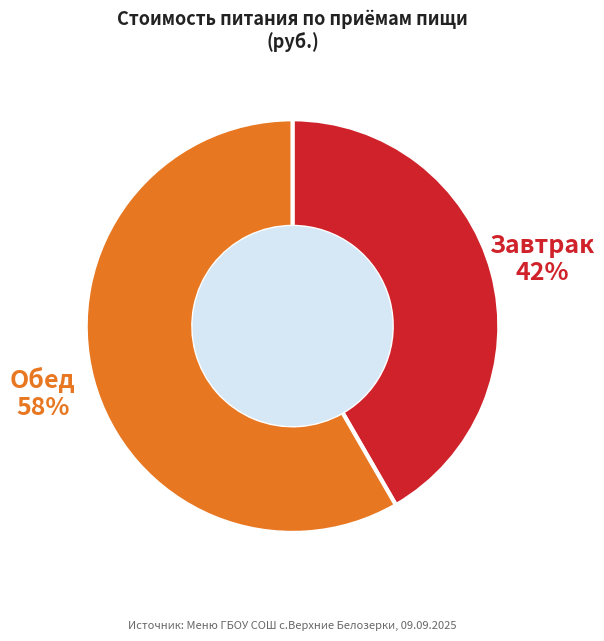

Approximately how many times larger is the value at Завтрак compared to Обед?

0.7